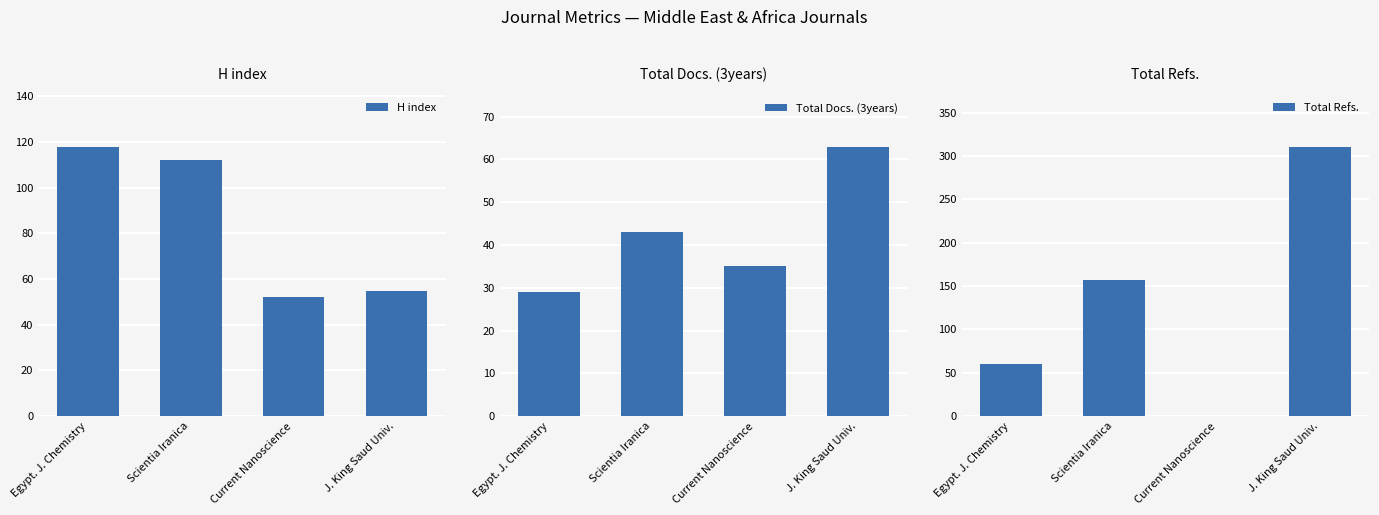

What is the lowest value of the Total Docs. (3years) series?

29